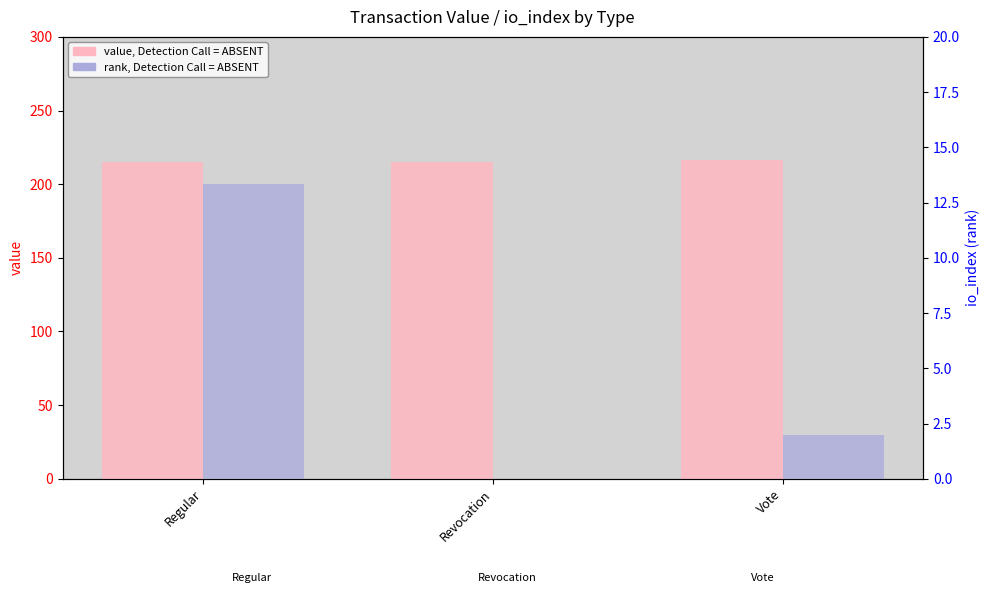

Which has a higher value, Revocation or Regular?

Revocation